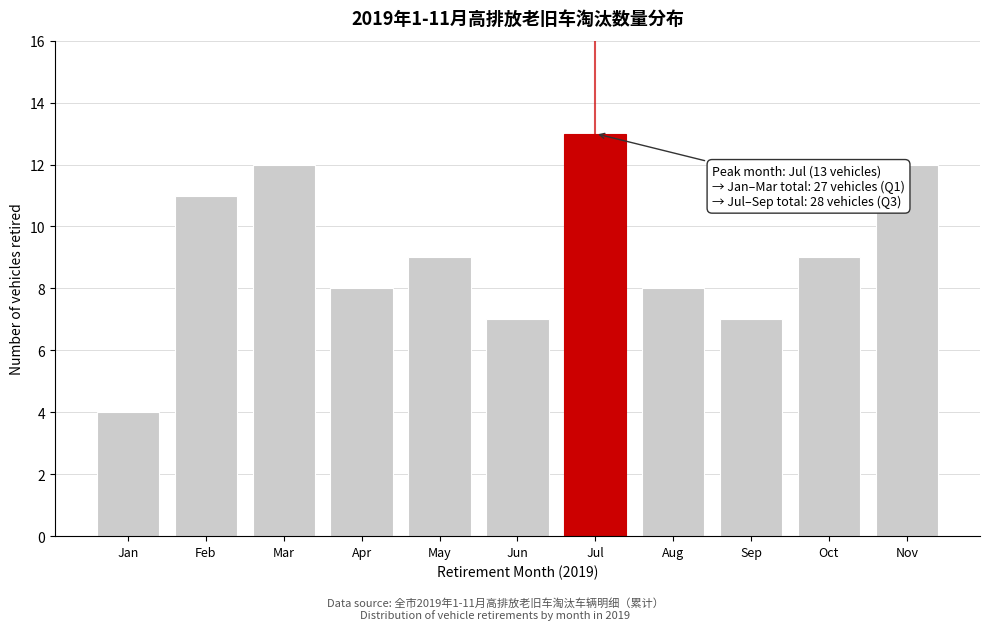

Reading right to left, transcribe all the data shown in this chart.

Nov=12	Oct=9	Sep=7	Aug=8	Jul=13	Jun=7	May=9	Apr=8	Mar=12	Feb=11	Jan=4